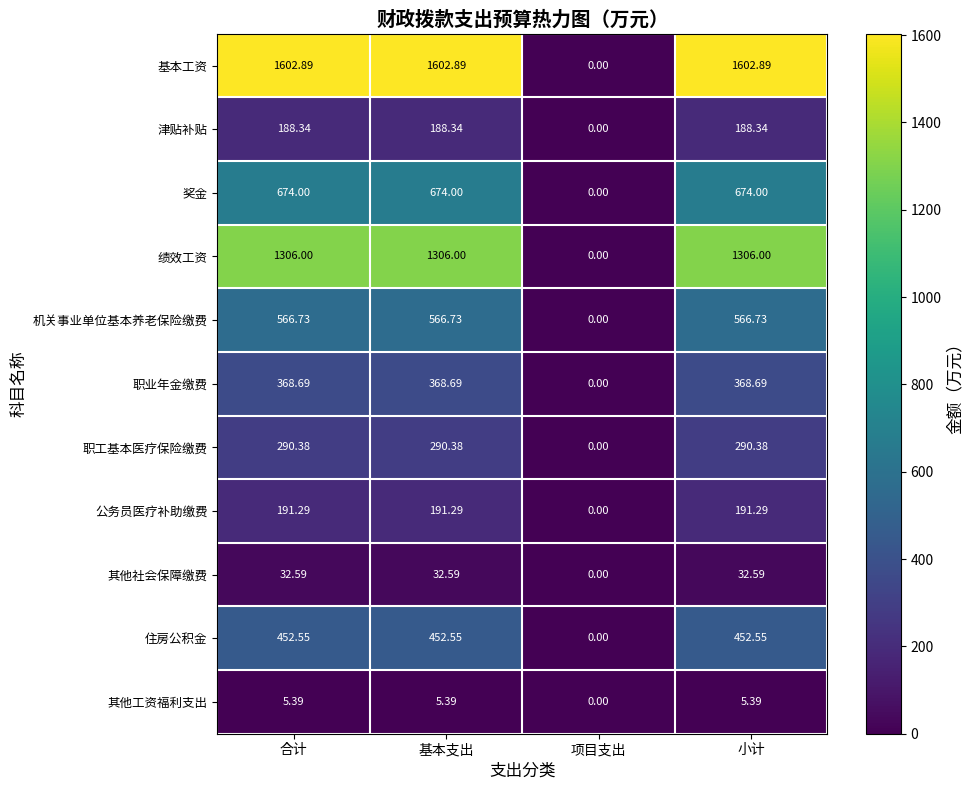

How many values in 其他工资福利支出 are above zero?

3